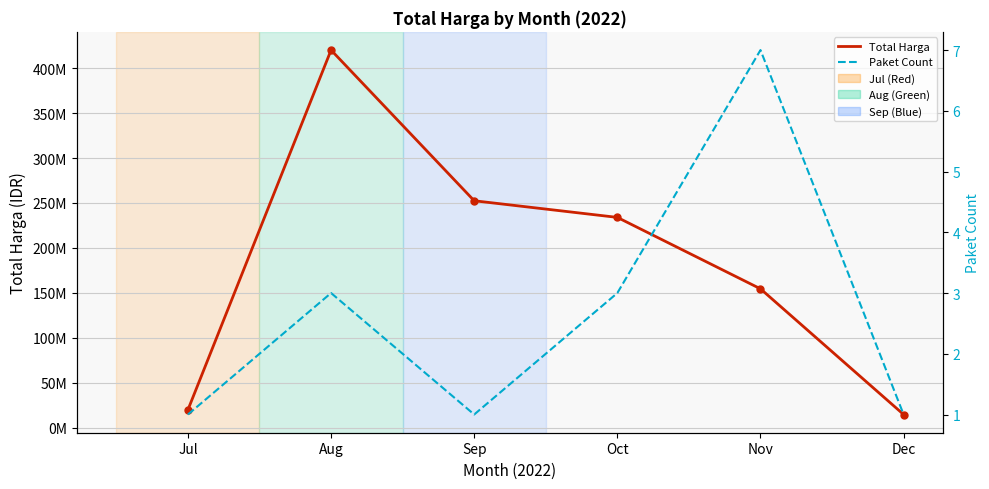

What is the average value of the Total Harga series?

182629500